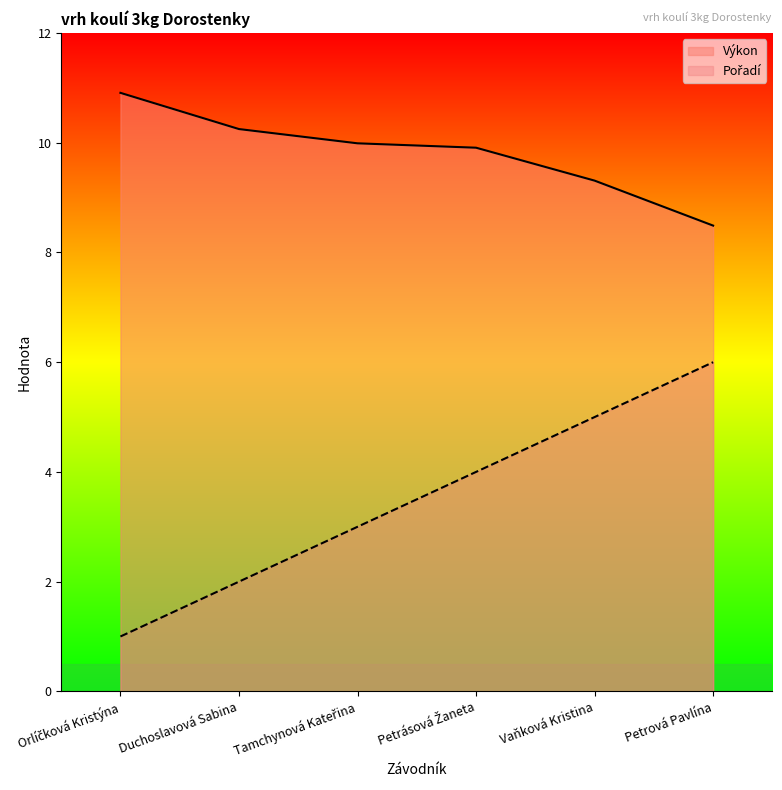

Reading left to right, extract all data points from this chart.

Pořadí: 1.0	2.0	3.0	4.0	5.0	6.0
Výkon: 10.9	10.2	10.0	9.9	9.3	8.5